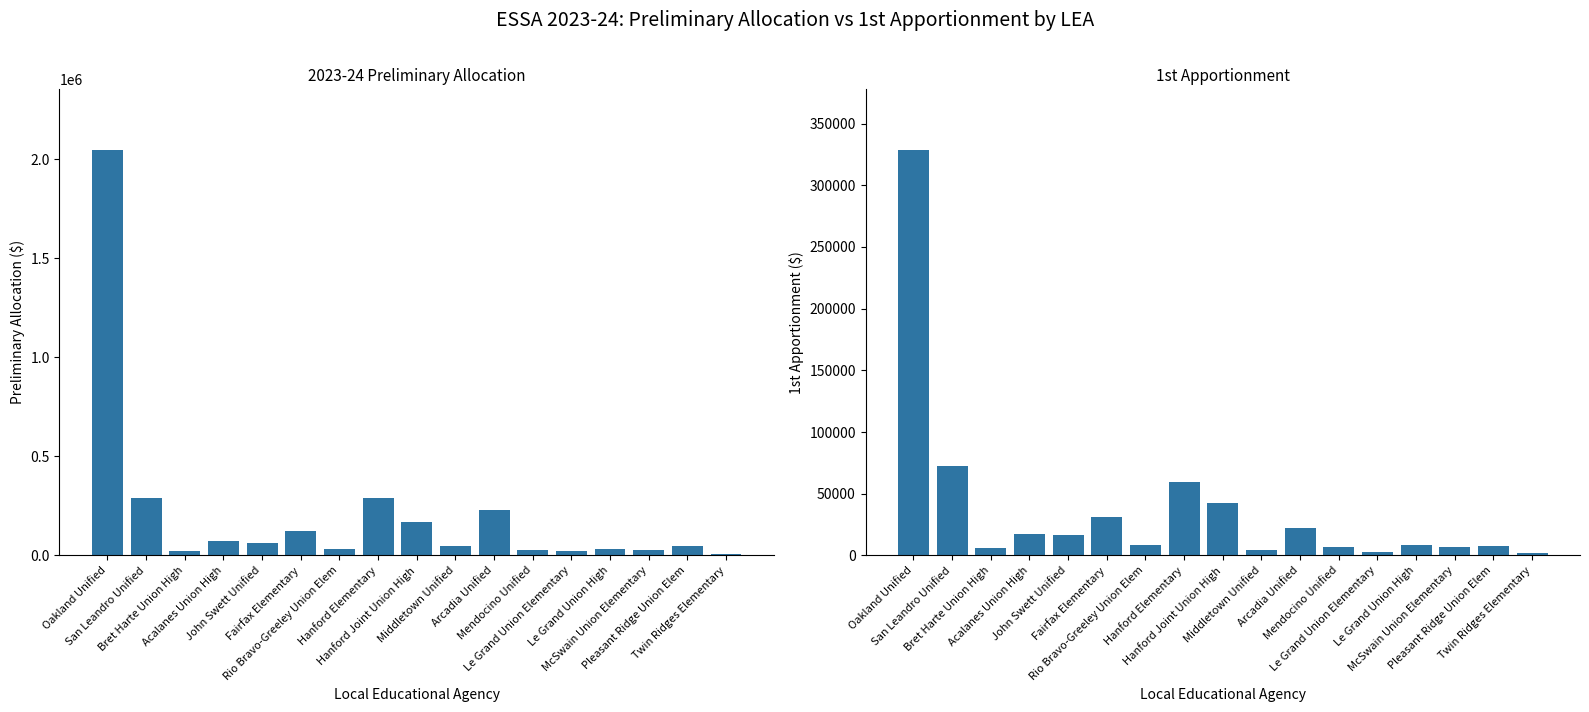

What is the minimum value shown in the chart?

1651